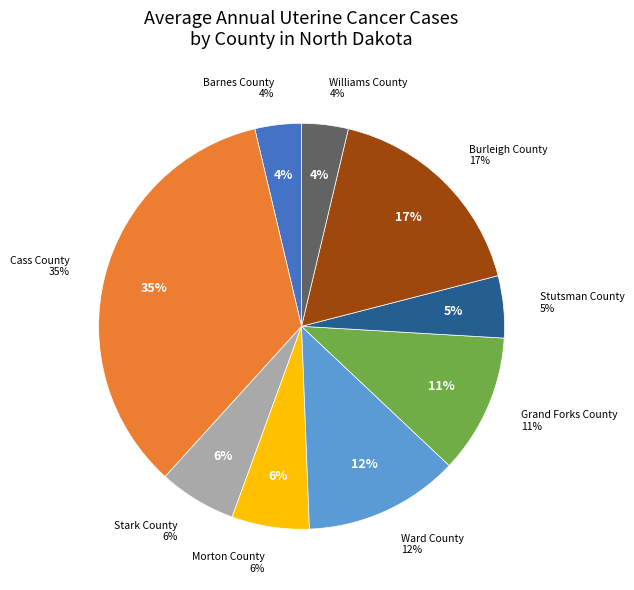

To the nearest percent, what percentage of the pie is Stutsman County?

5%